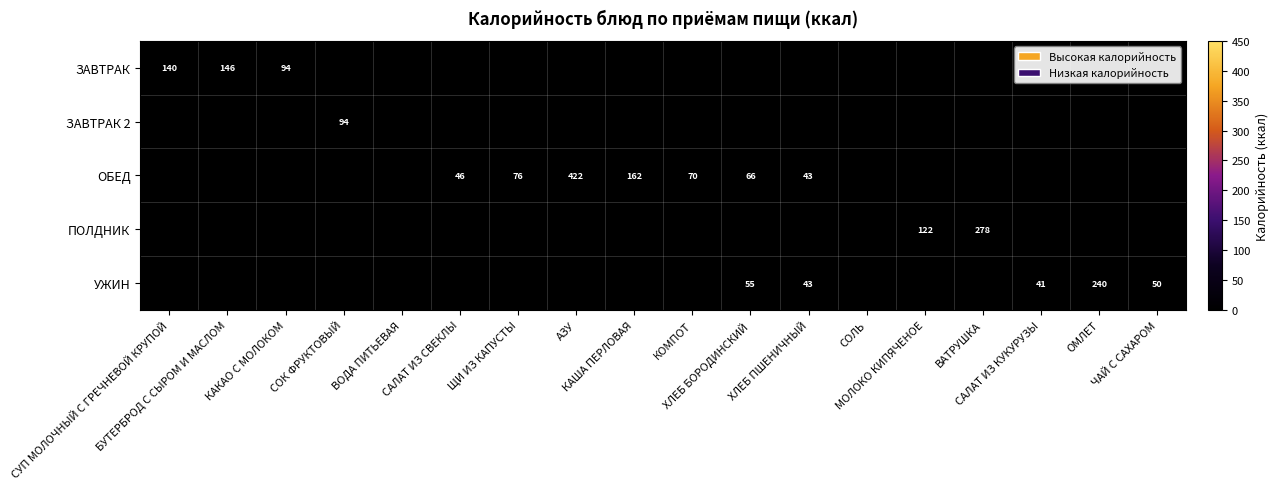

Between ХЛЕБ БОРОДИНСКИЙ and КАША ПЕРЛОВАЯ, which is larger?

КАША ПЕРЛОВАЯ